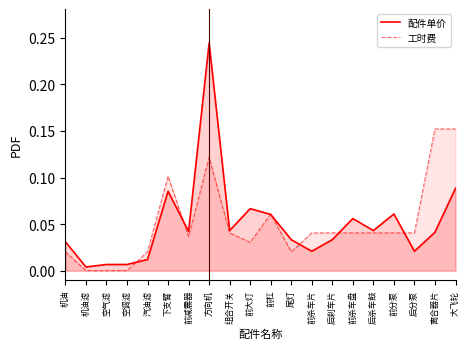

What are all the series names shown in the legend?

配件单价, 工时费